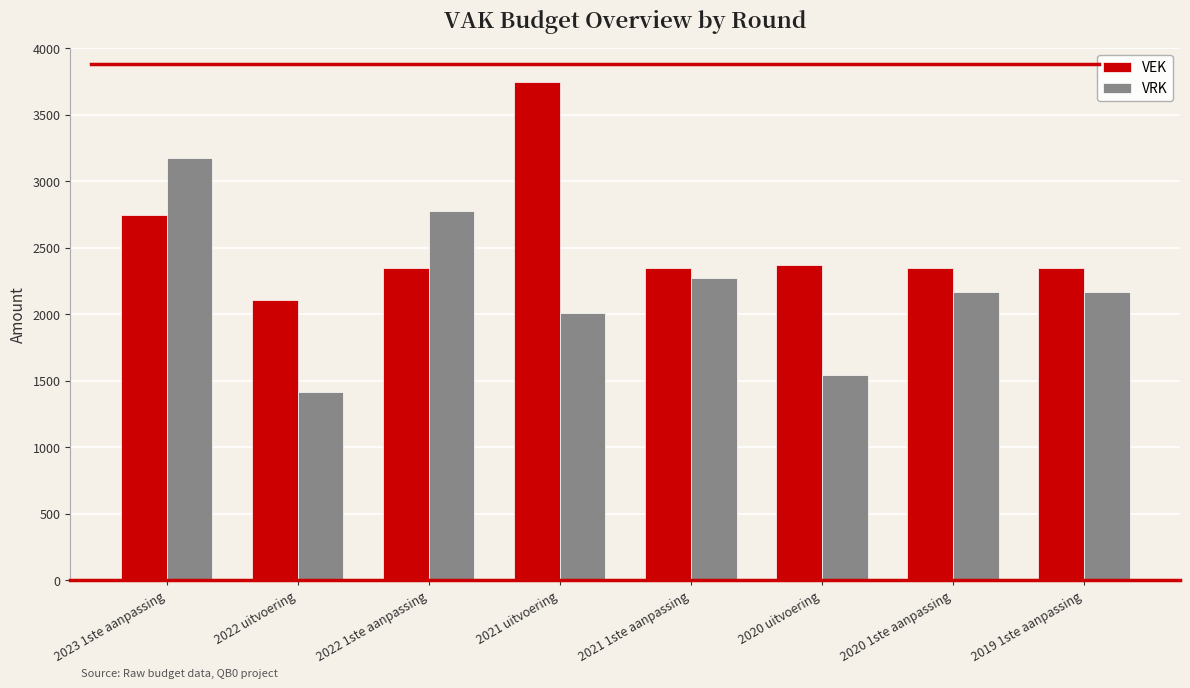

What are all the series names shown in the legend?

VEK, VRK